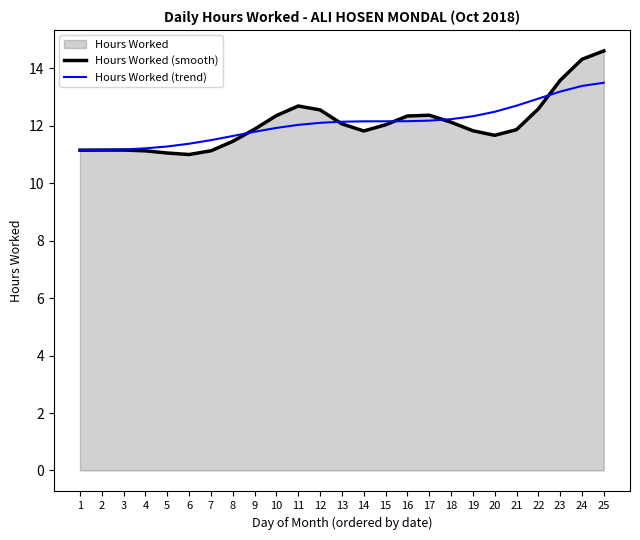

What is the minimum value shown in the chart?

11.0